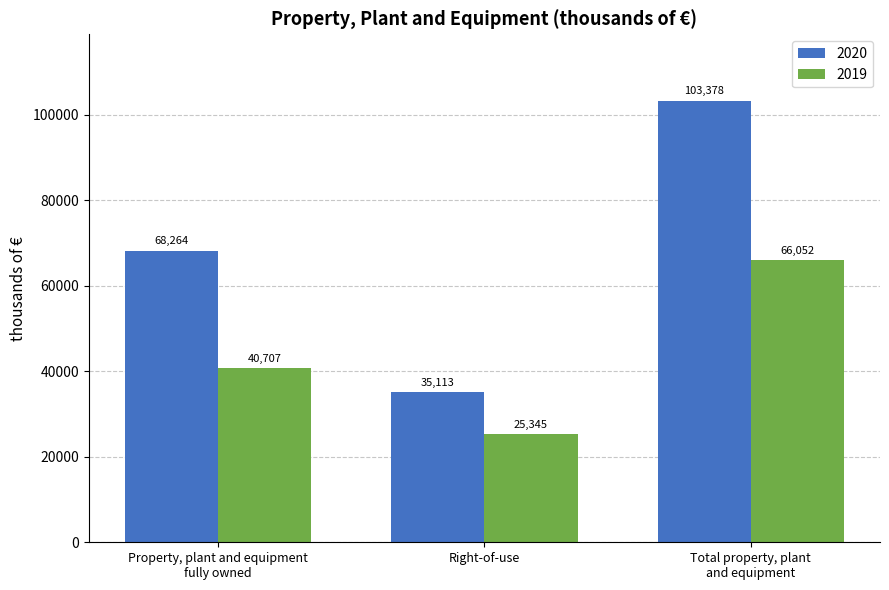

How many 2020 values are between 35113 and 103378?

3